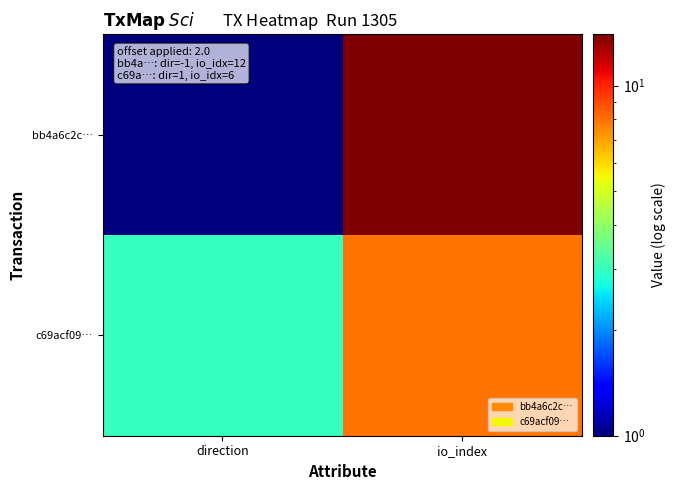

At how many categories does at least one series exceed 8?

1